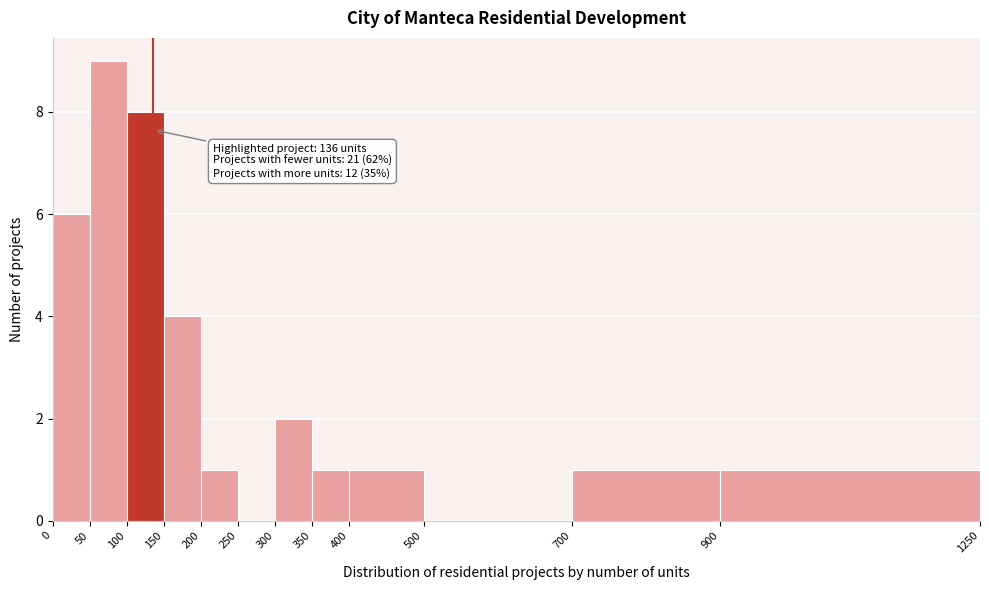

Which range on the x-axis has the tallest bar?

50 to 100